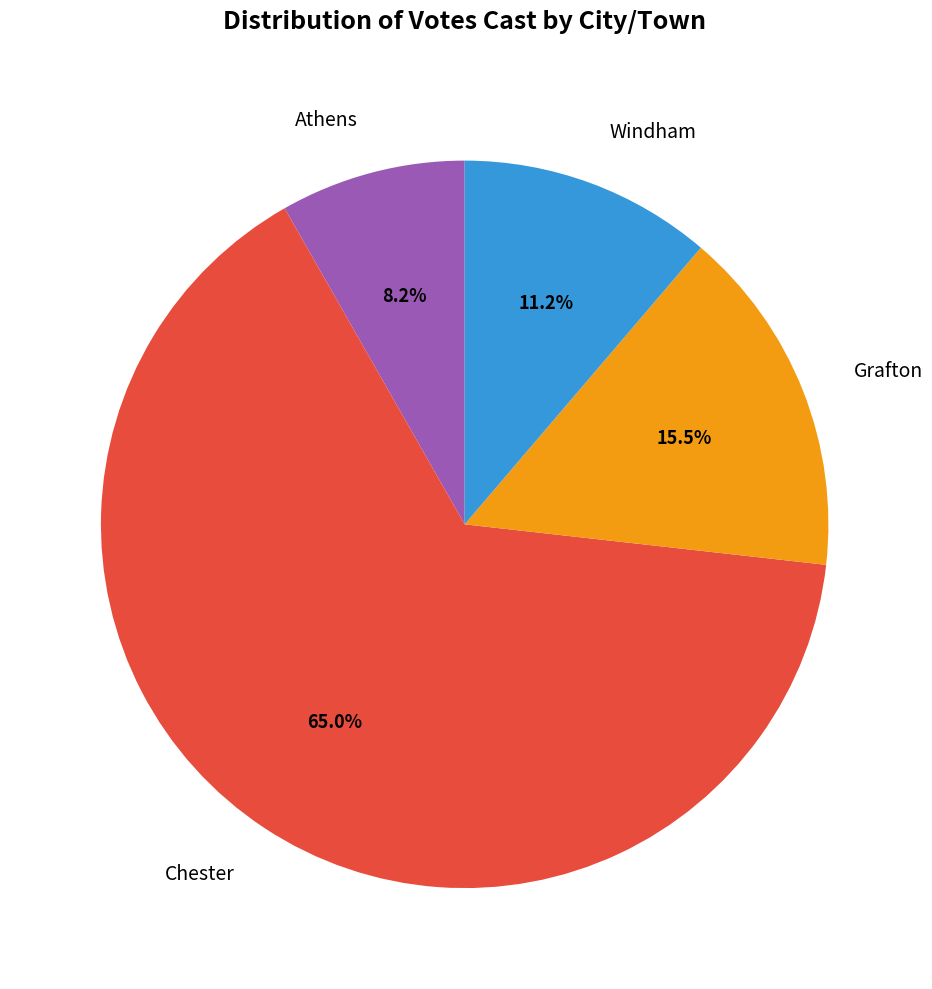

Is there any slice that represents more than half of the pie?

Yes